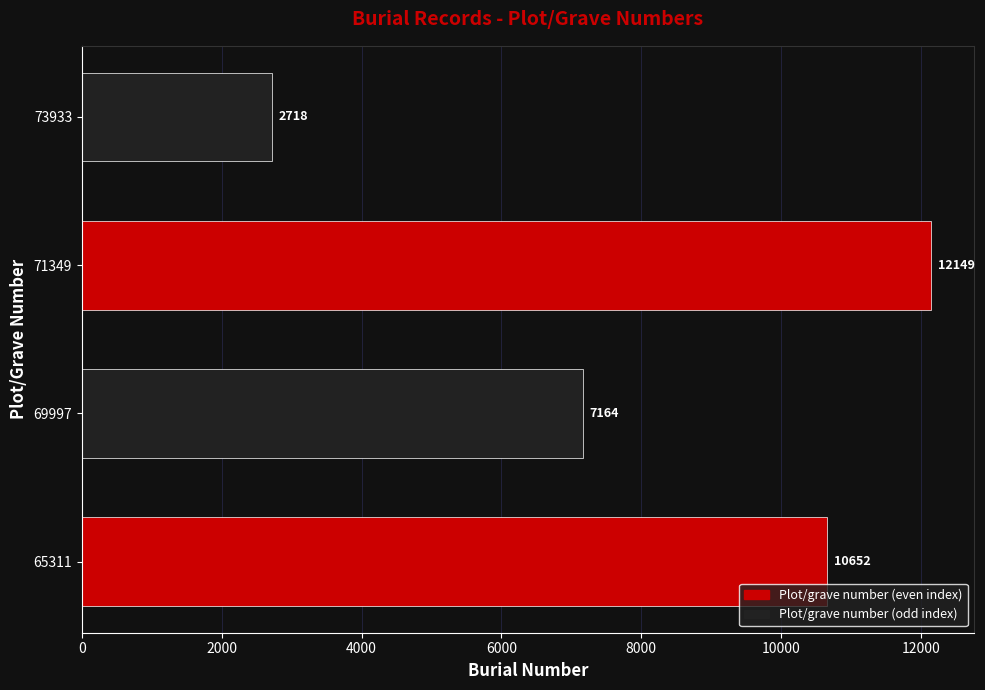

How many values are below 10652?

2